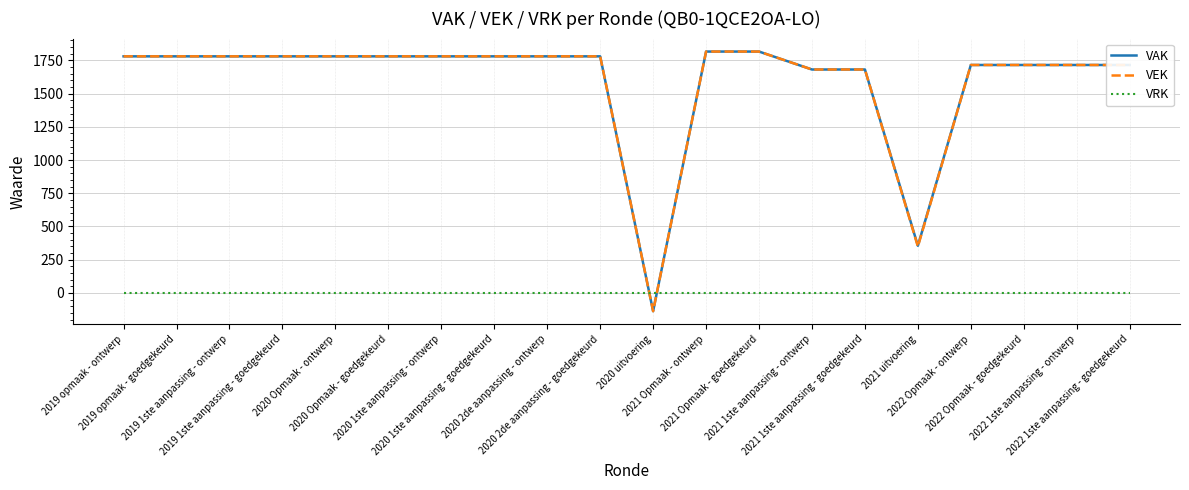

What is the sum of all VAK values?

31872